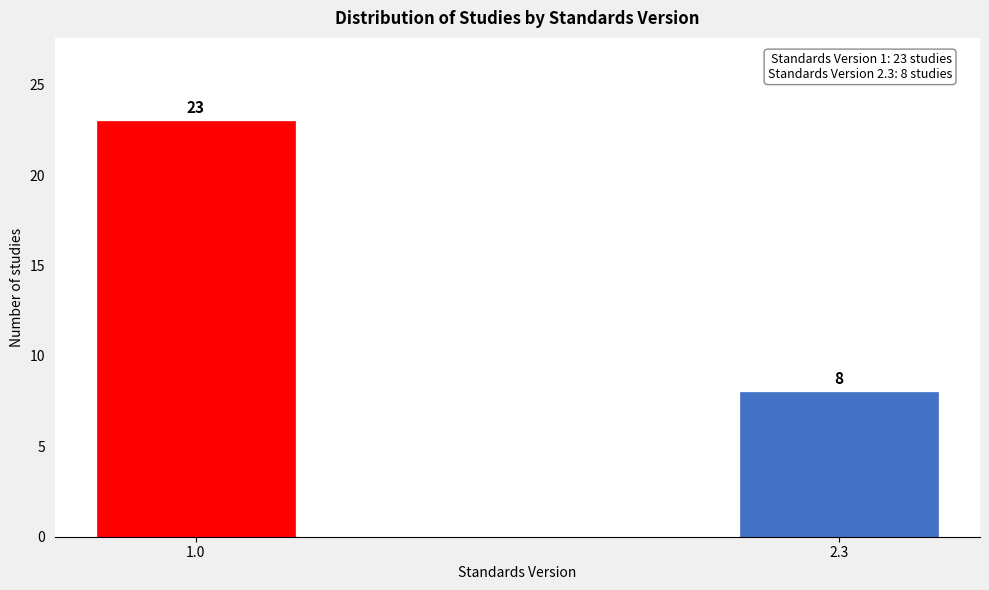

Reading left to right, list all the values displayed in this chart.

1.0=23	2.3=8